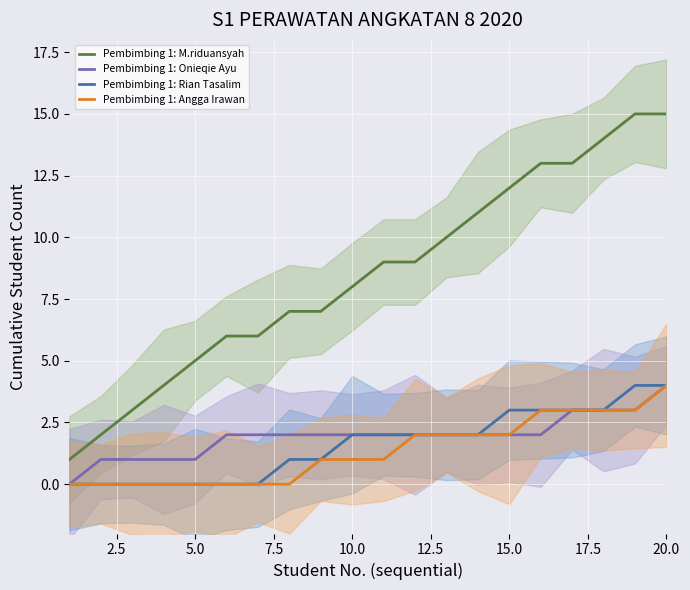

Is this an area chart (filled region under the line)?

No